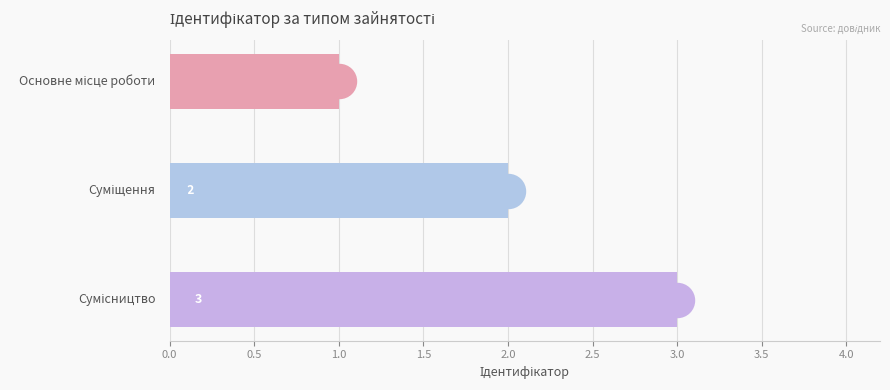

What is the change in value from 0.0 to 1.0?

+2